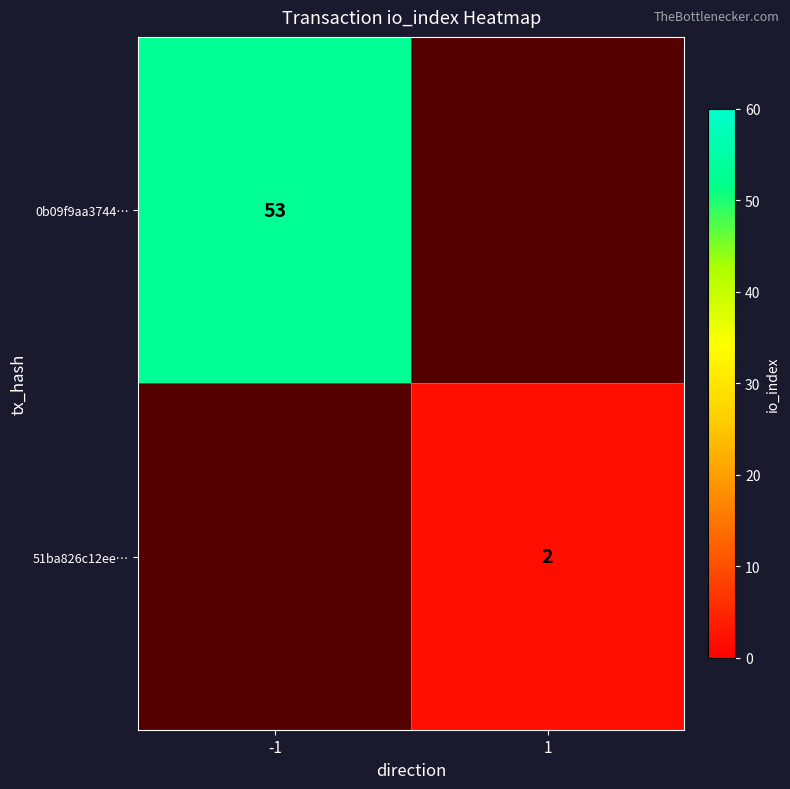

Is it true that 0b09f9aa3744… equals 53 at -1?

True